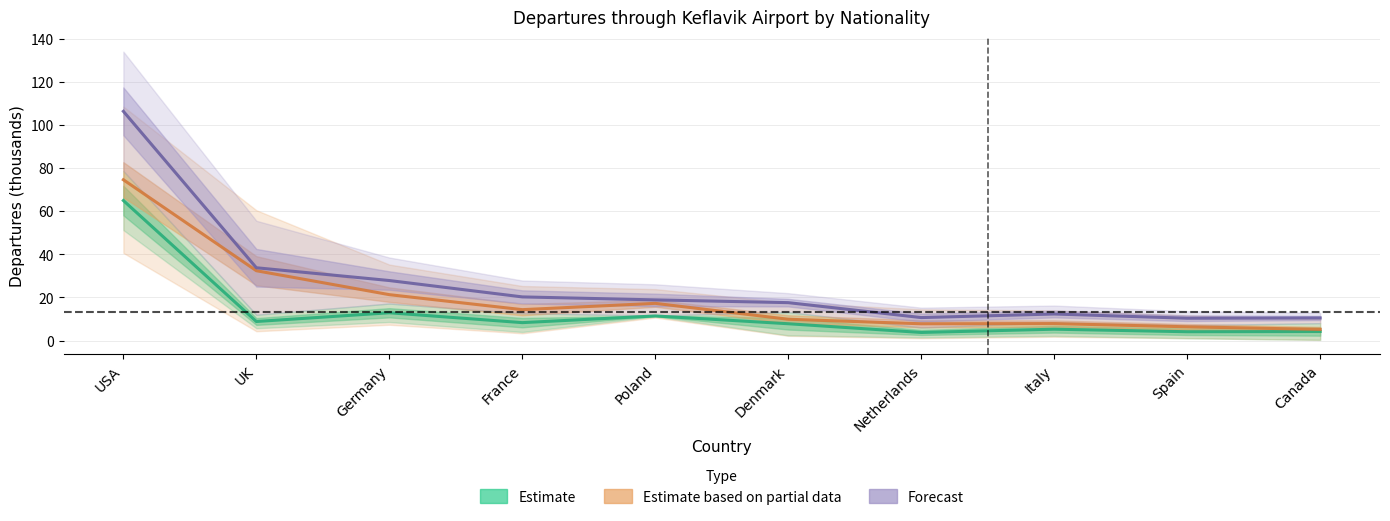

Reading right to left, list all the values displayed in this chart.

Estimate: Canada=4.2	Spain=4.1	Italy=5.3	Netherlands=3.8	Denmark=7.8	Poland=11.4	France=8.3	Germany=12.9	UK=8.9	USA=64.9
Estimate based on partial data: Canada=5.2	Spain=6.4	Italy=7.9	Netherlands=7.8	Denmark=9.9	Poland=17.3	France=14.4	Germany=21.3	UK=32.4	USA=74.6
Forecast: Canada=10.5	Spain=10.4	Italy=12.3	Netherlands=10.7	Denmark=17.6	Poland=18.9	France=20.3	Germany=27.9	UK=33.8	USA=106.3